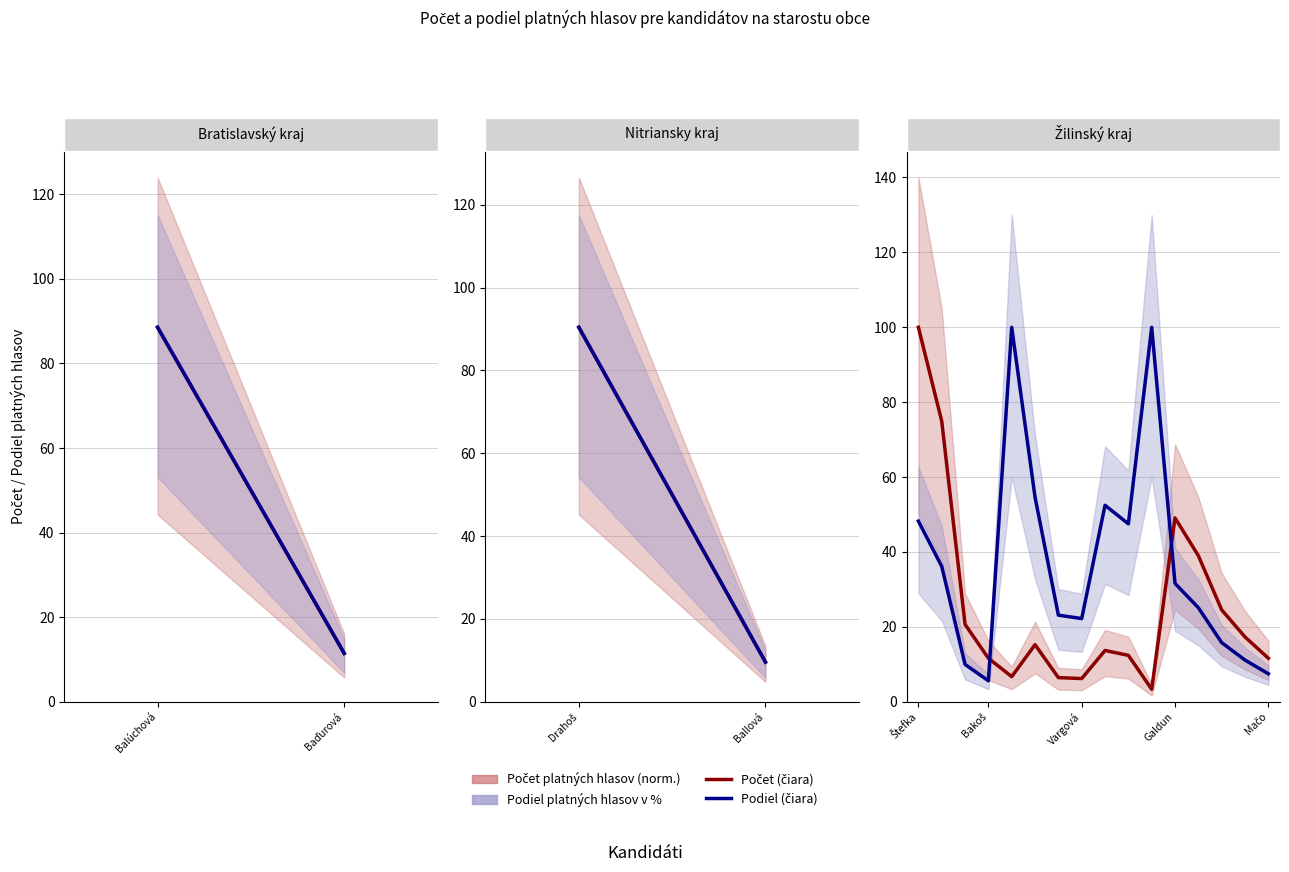

What value does the Podiel platných hlasov v % series have at 8?

52.5